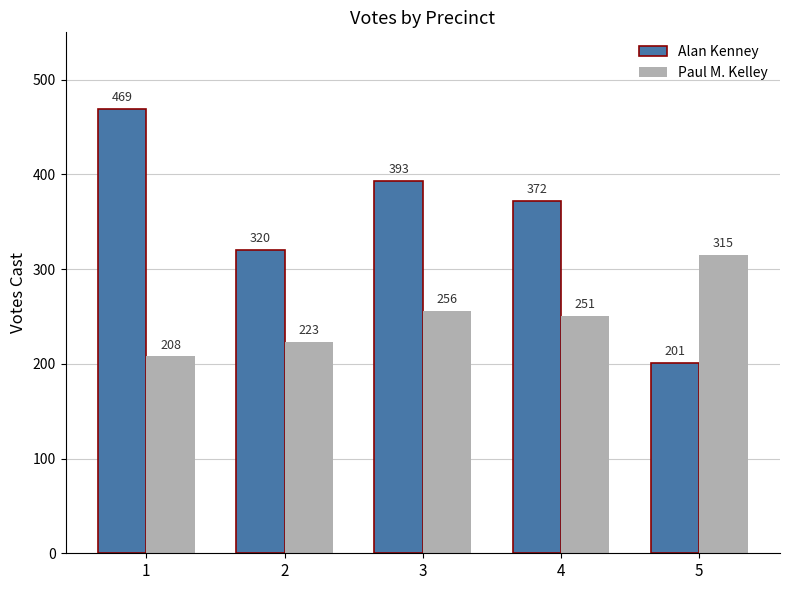

What are all the series names shown in the legend?

Alan Kenney, Paul M. Kelley